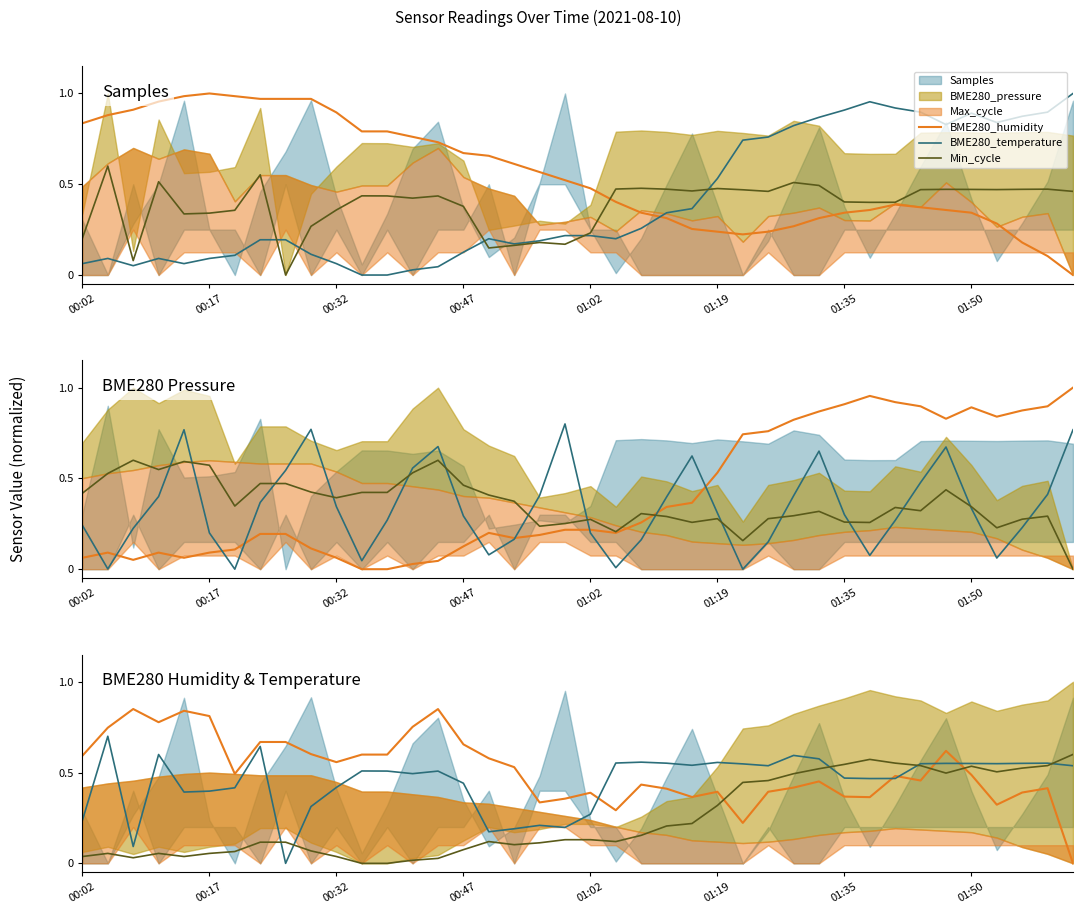

What is the sum of all Min_cycle values?

15.4